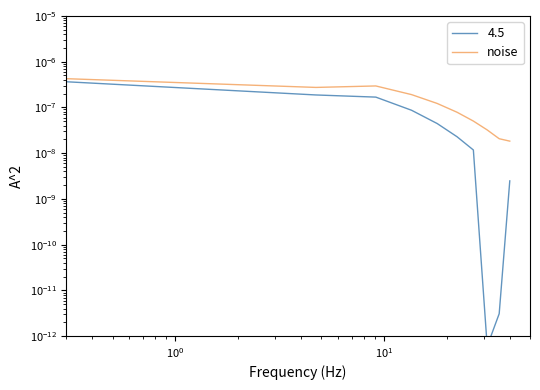

The chart shows a value of 0.0 at $\mathdefault{10^{-2}}$. True or false?

False